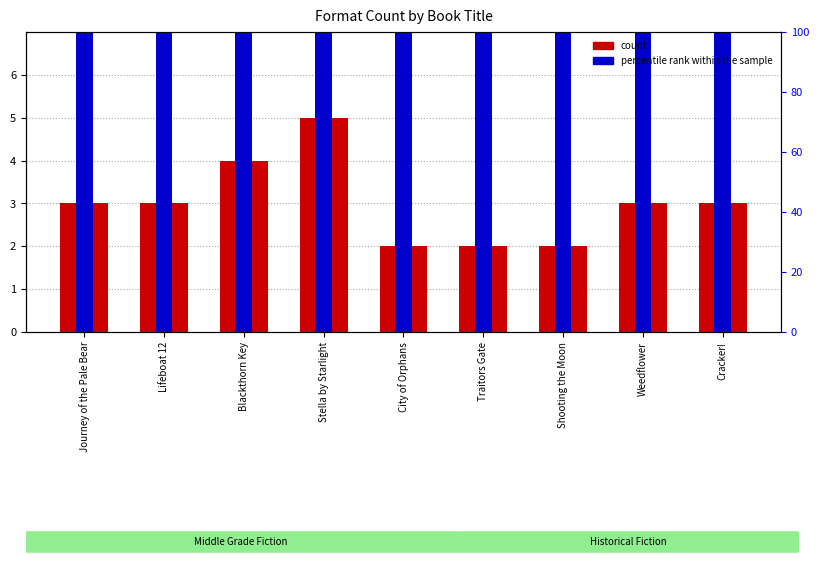

How many series are shown in this chart?

2